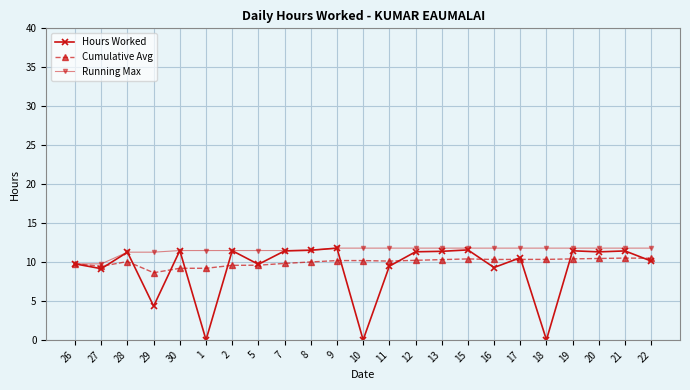

The value of Hours Worked at 28 is 11.3. True or false?

True